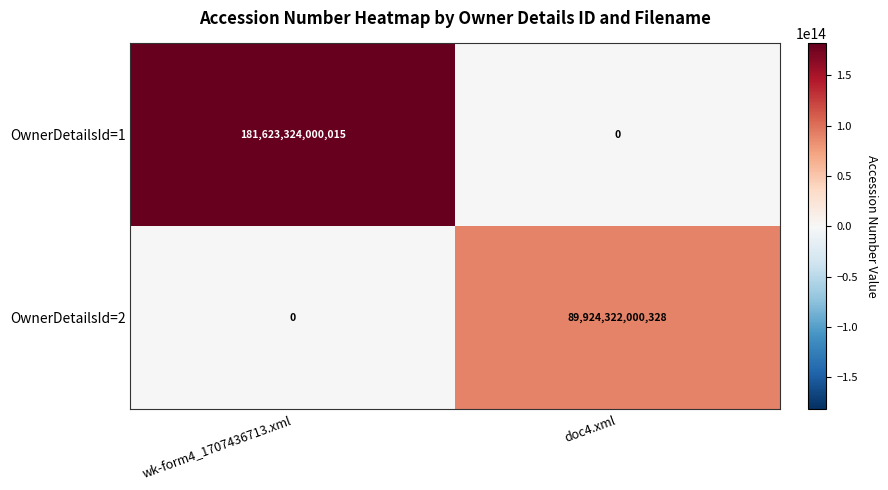

Is it true that OwnerDetailsId=1 equals 181623324000015 at wk-form4_1707436713.xml?

True